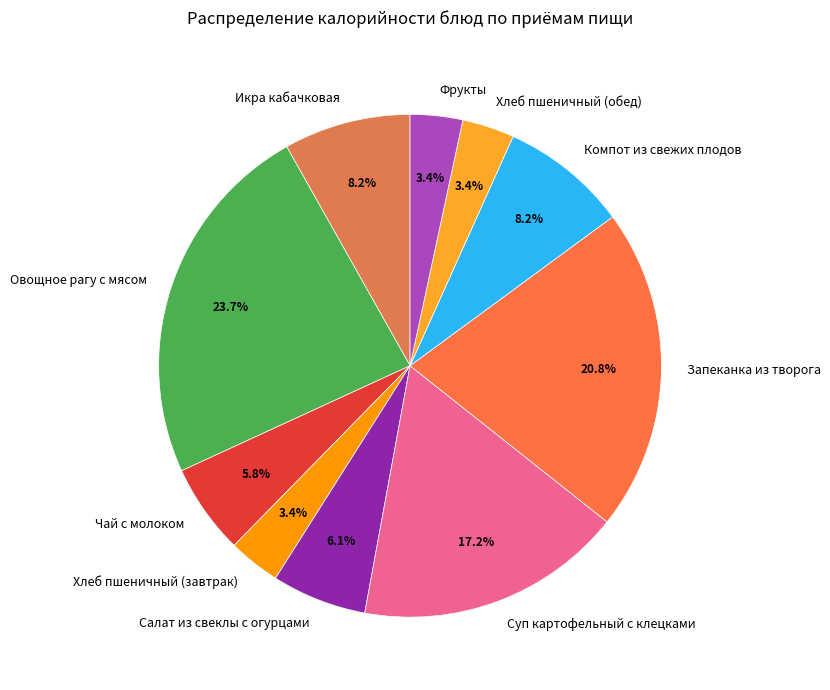

To the nearest percent, what percentage of the pie is Икра кабачковая?

8%